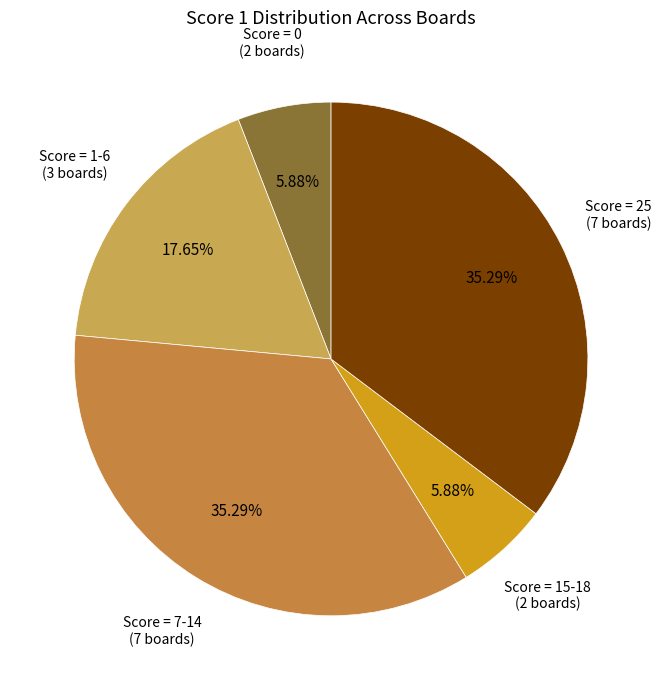

Count the number of slices in the pie.

5